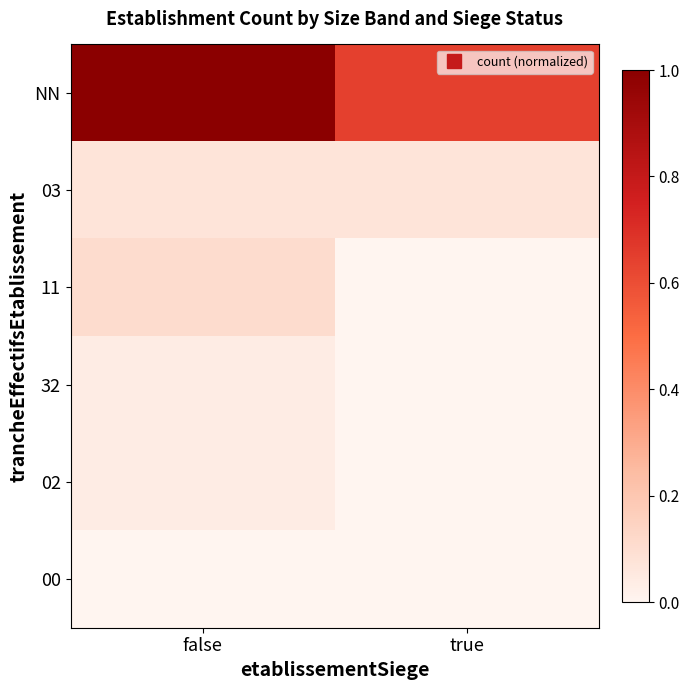

What is the greatest value displayed?

1.0